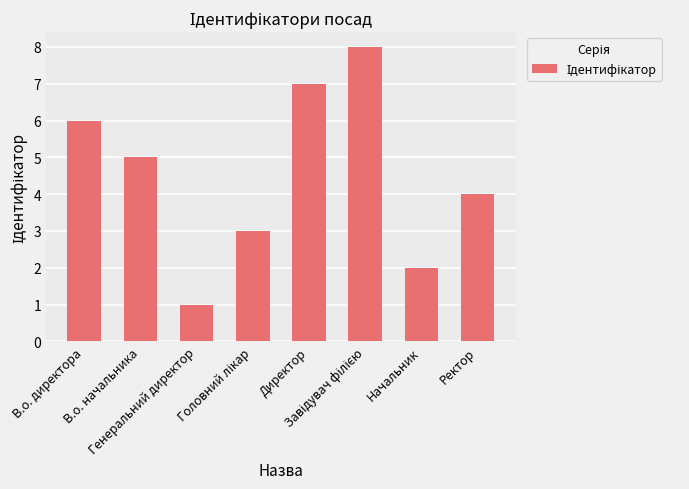

Reading left to right, extract all data points from this chart.

6	5	1	3	7	8	2	4